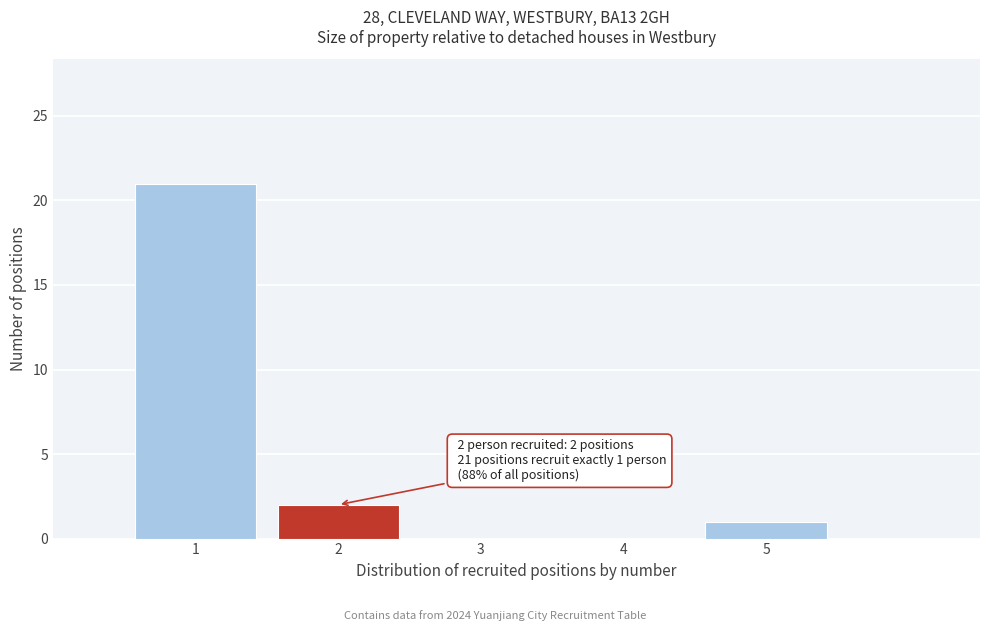

Reading left to right, list all the values displayed in this chart.

1=21	2=2	3=0	4=0	5=1